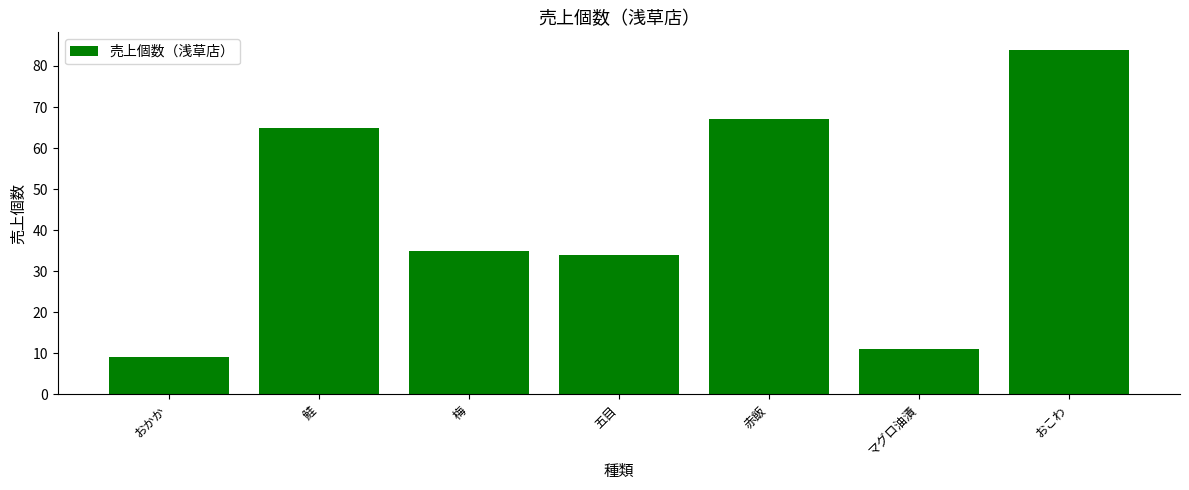

What is the value of the 2nd bar from the left?

65